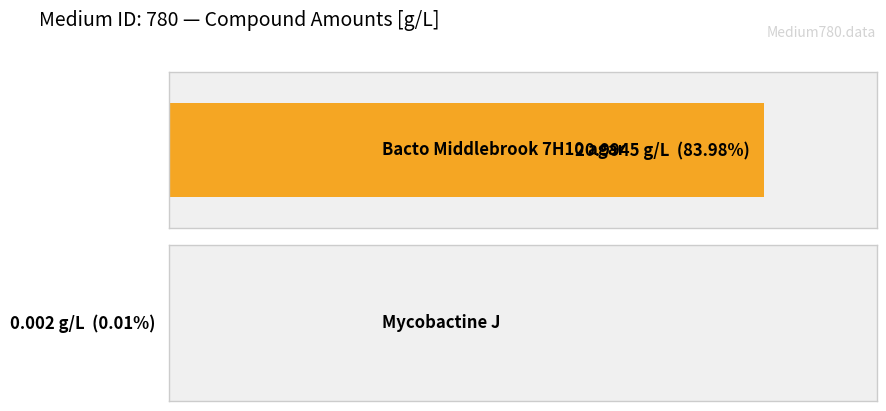

What position from the left is Bacto Middlebrook 7H10 agar?

1